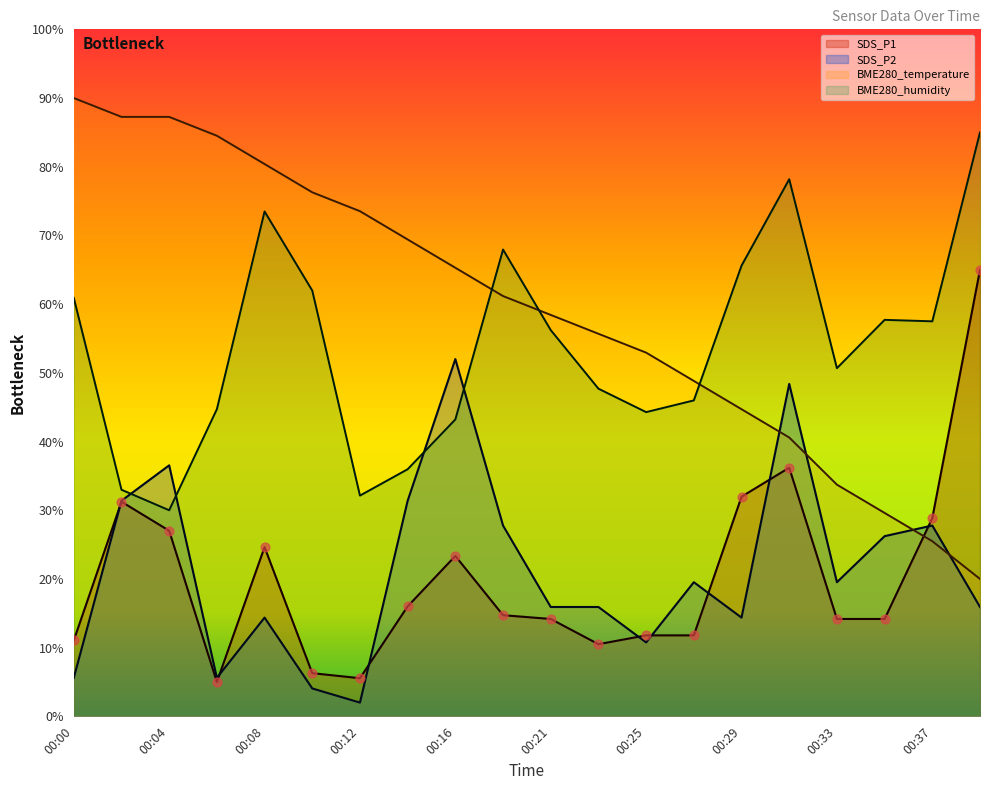

Which series contains the highest Y value?

BME280_temperature